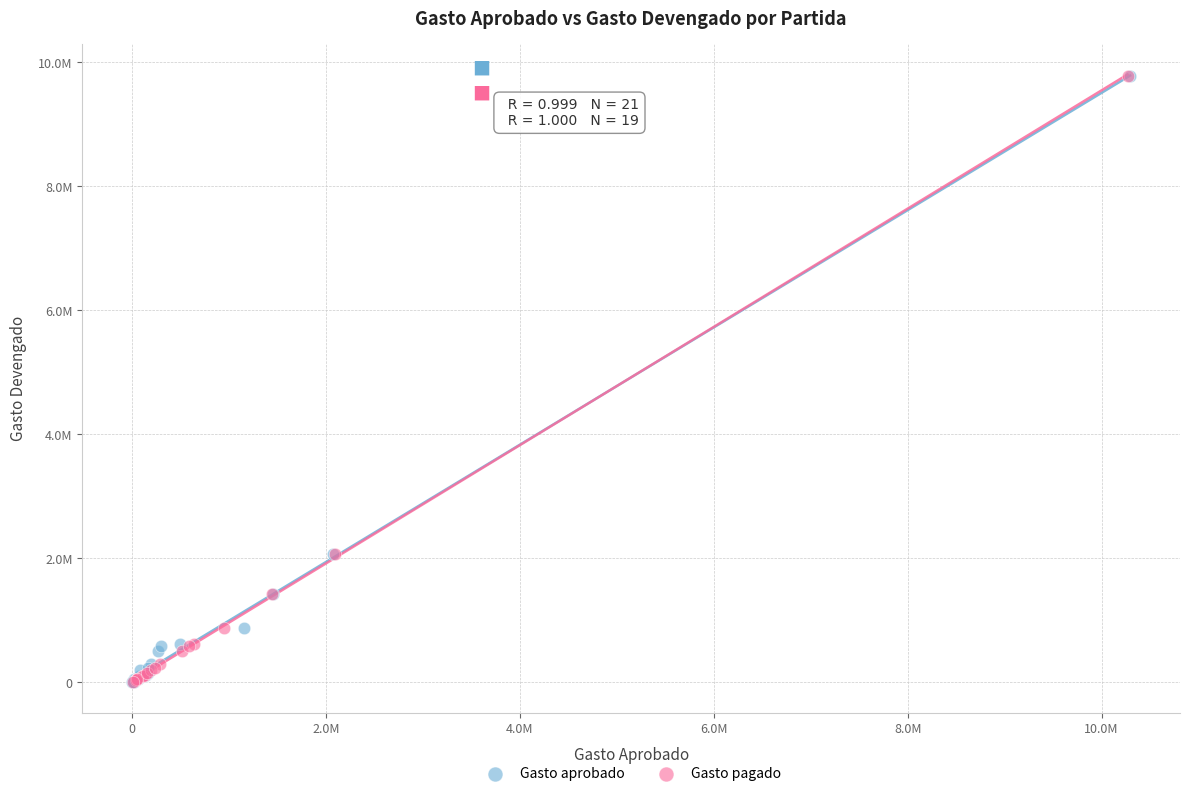

Which series has the largest Y range (max minus min)?

Gasto aprobado